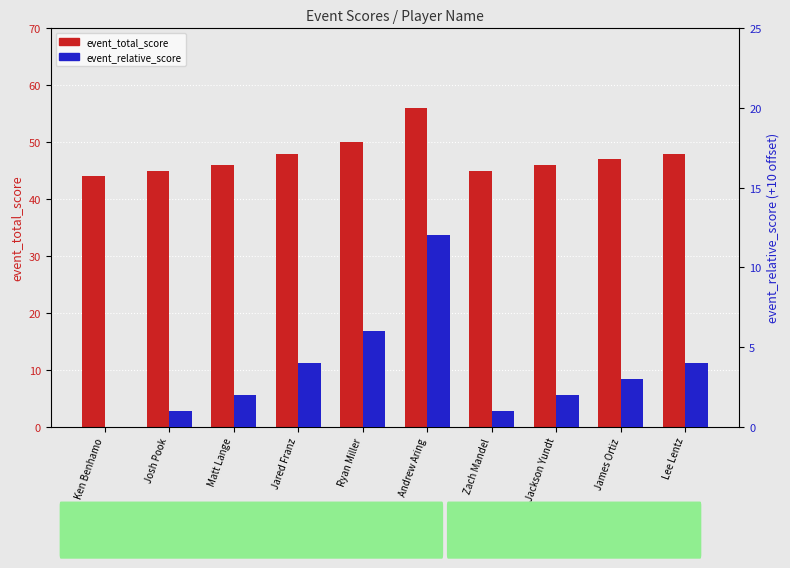

What position from the right is Josh Pook?

9